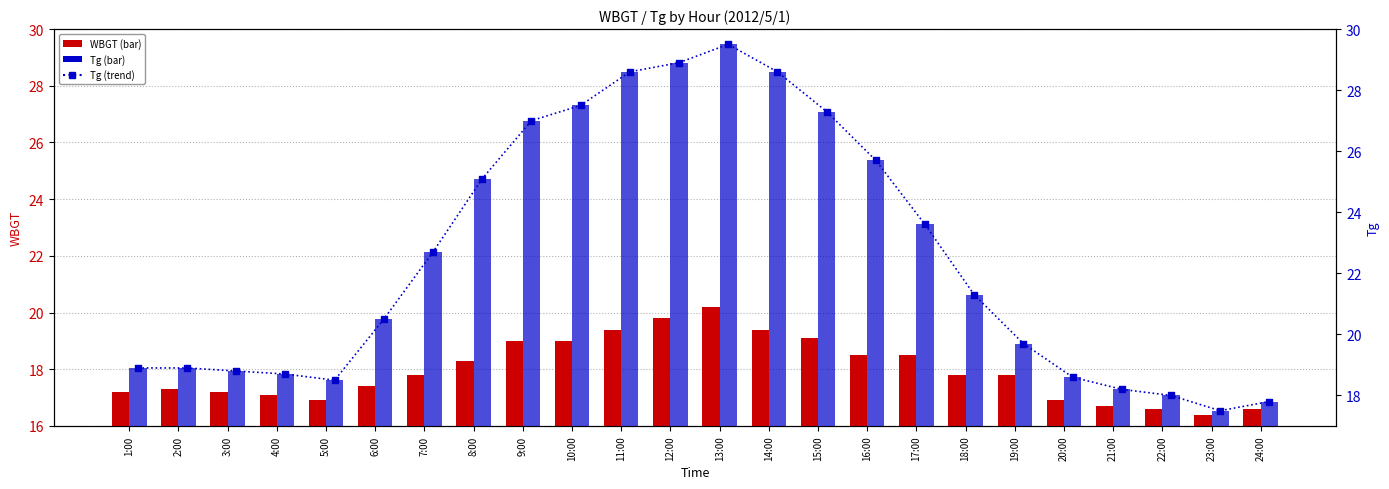

Which series has the largest total across all categories?

Tg